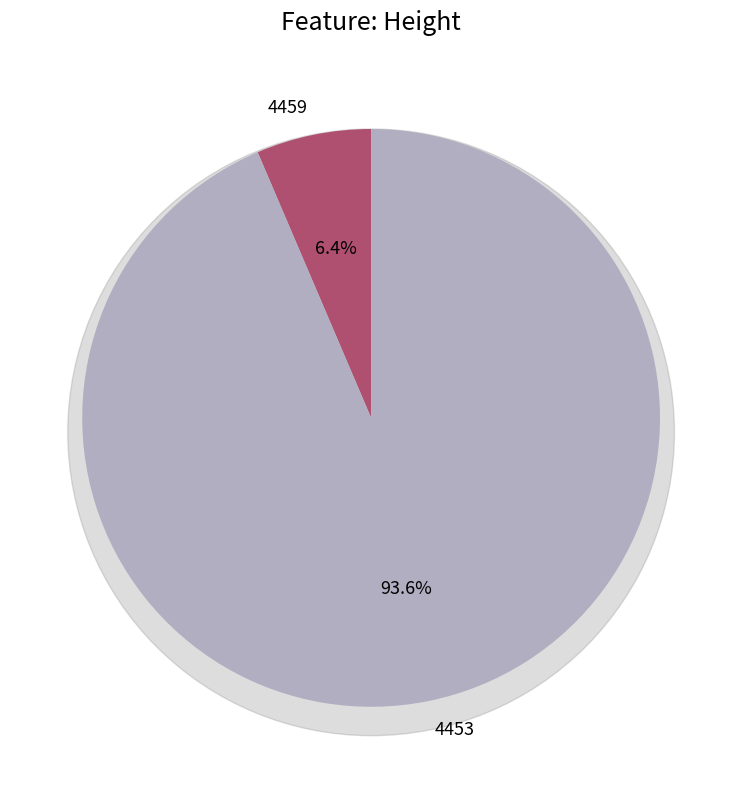

What percentage do 4453 and 4459 together represent?

100.0%